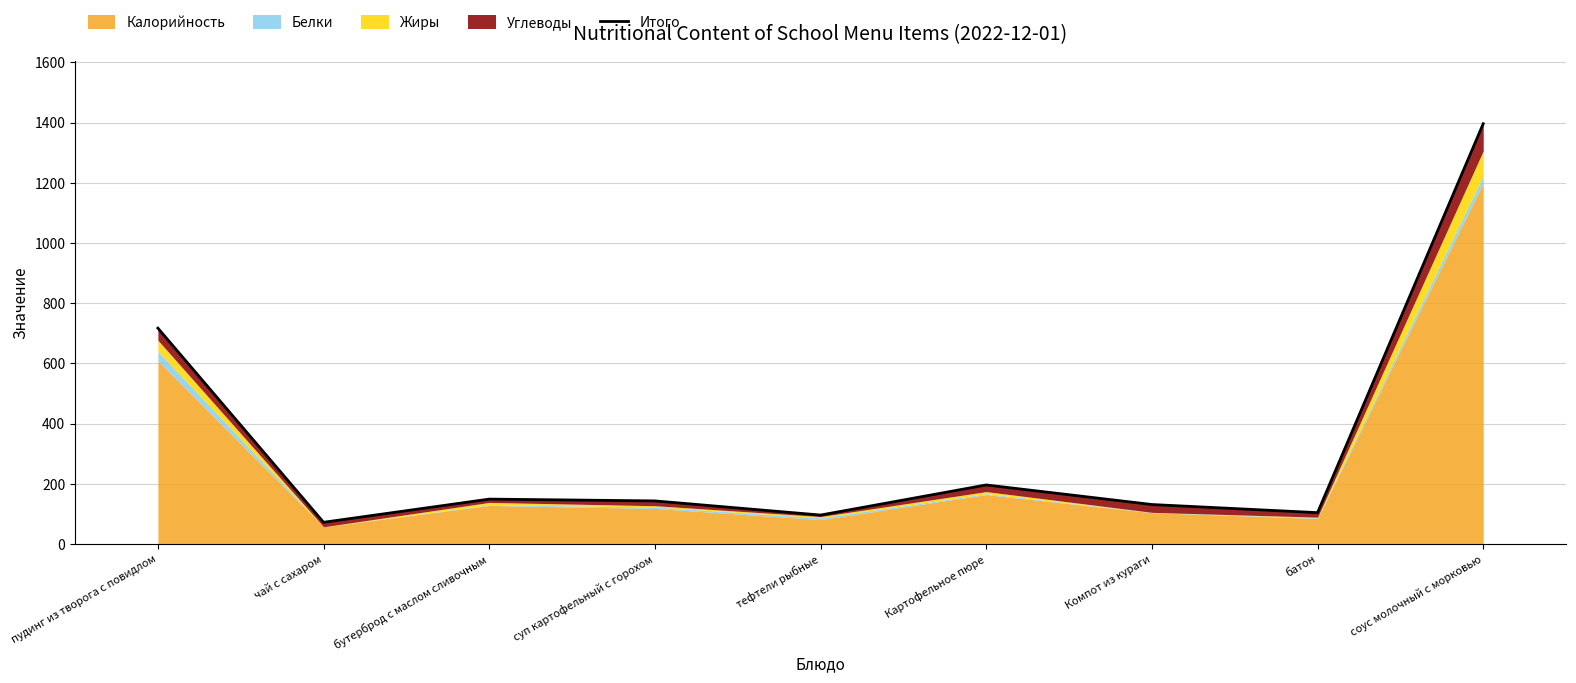

Rank the categories by value from lowest to highest.

чай с сахаром, тефтели рыбные, батон, Компот из кураги, суп картофельный с горохом, бутерброд с маслом сливочным, Картофельное пюре, пудинг из творога с повидлом, соус молочный с морковью